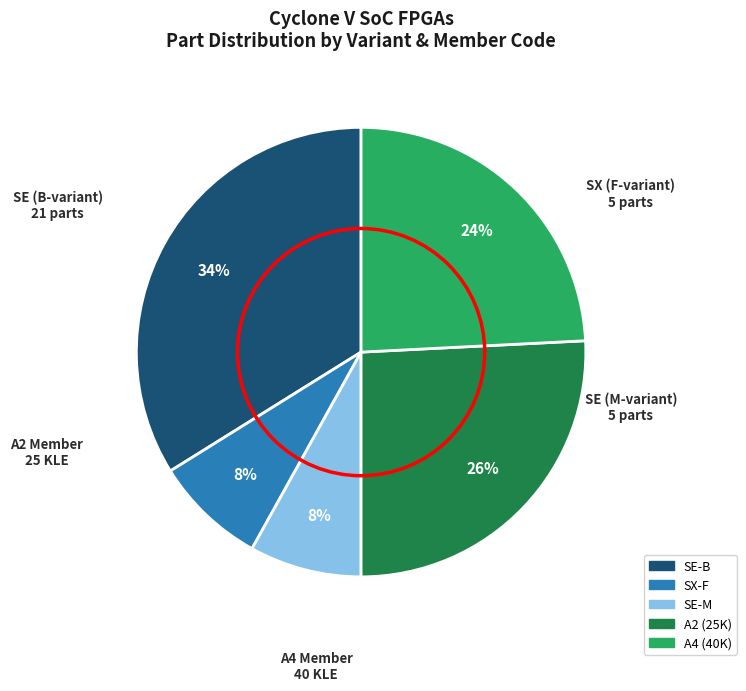

Is there any slice that represents more than half of the pie?

No